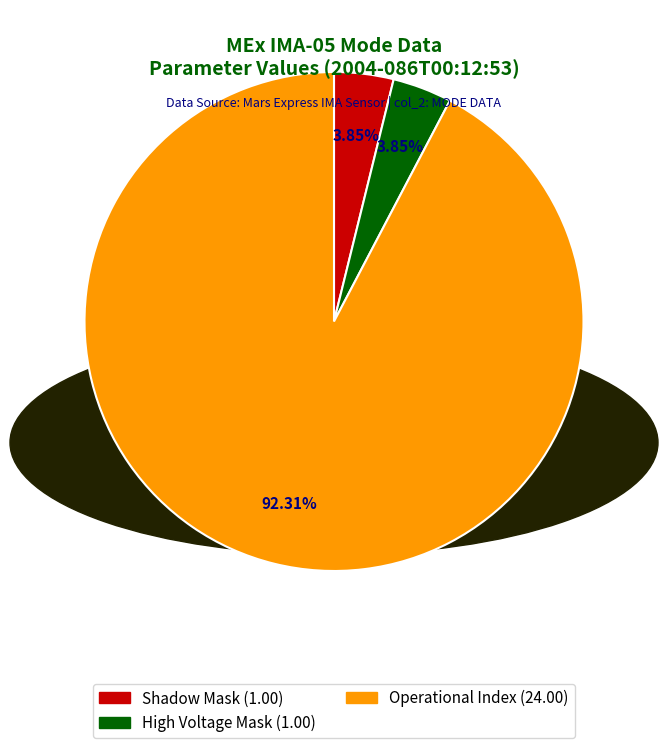

Is there a majority slice in this chart?

Yes